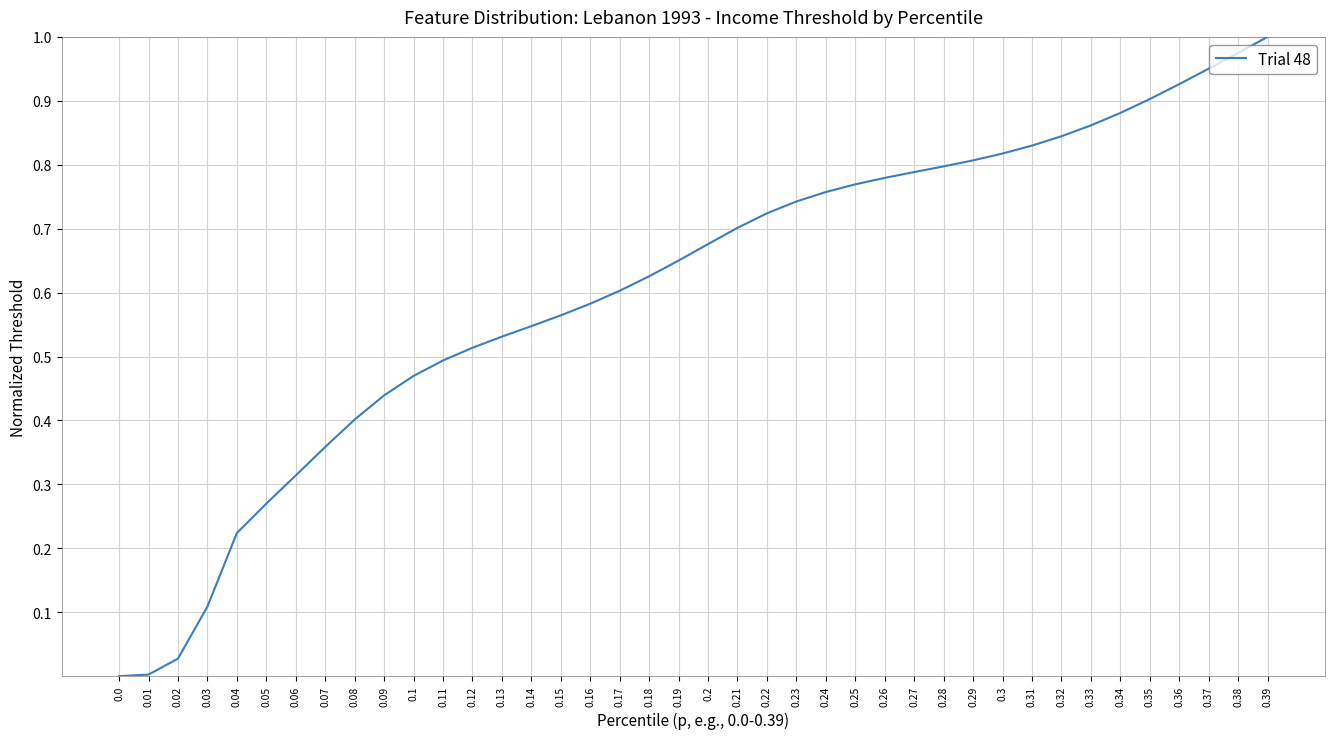

Is it true that the value at 0.17 is 0.3?

False